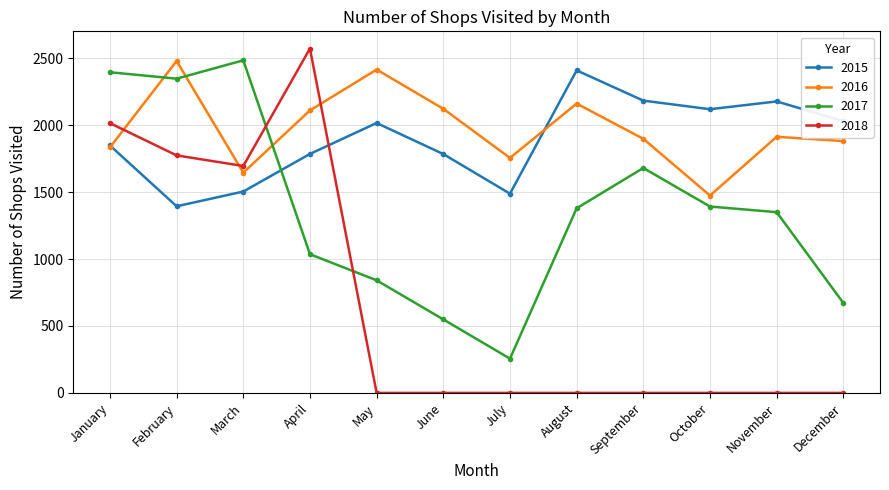

True or false: 2018 and 2016 intersect in this chart.

True